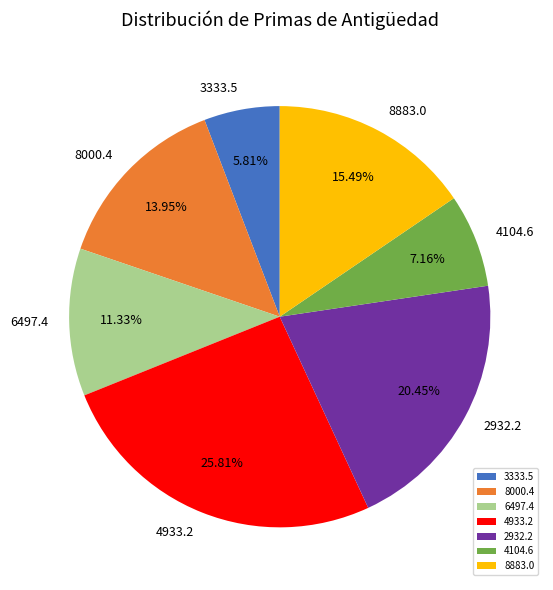

Rank the categories by value from highest to lowest.

4933.2, 2932.2, 8883.0, 8000.4, 6497.4, 4104.6, 3333.5